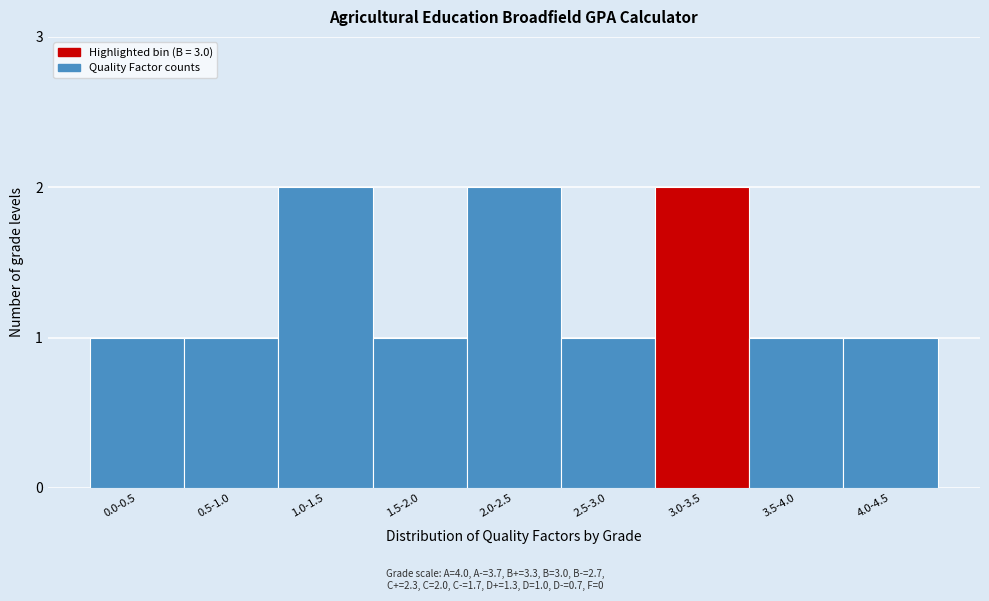

Reading right to left, list all the values displayed in this chart.

1	1	2	1	2	1	2	1	1